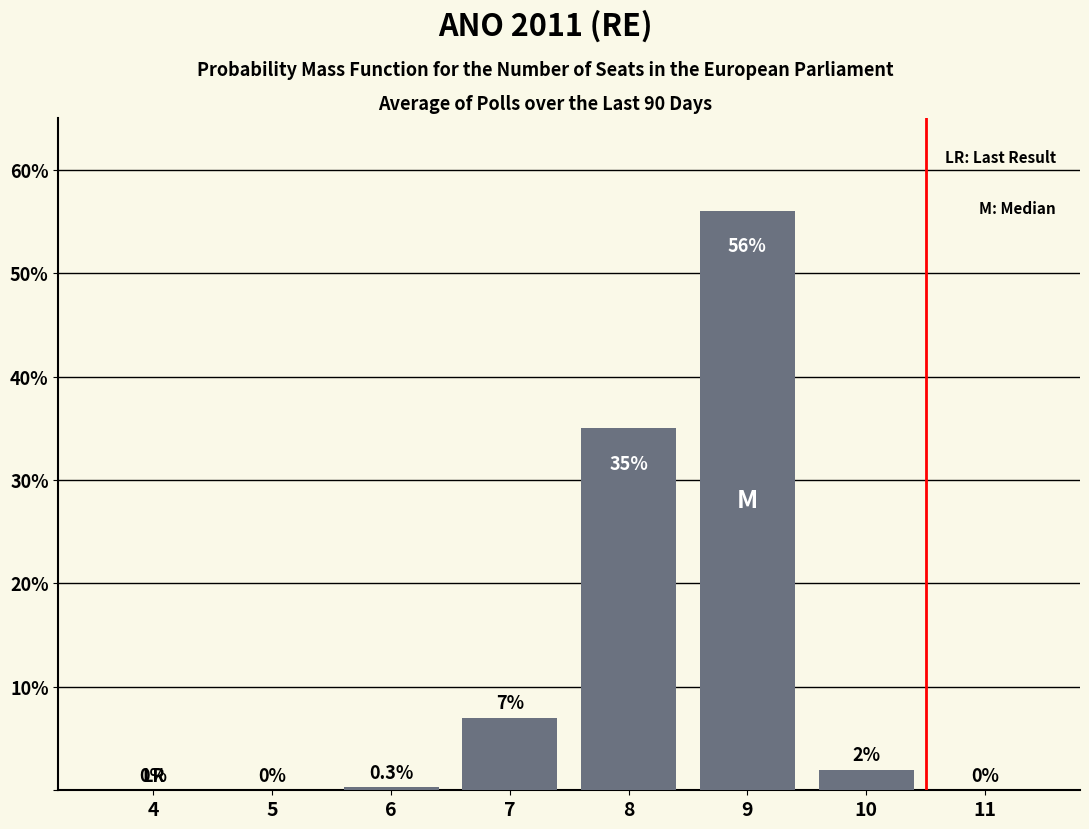

Reading right to left, list all the values displayed in this chart.

11=0.0	10=2.0	9=56.0	8=35.0	7=7.0	6=0.3	5=0.0	4=0.0